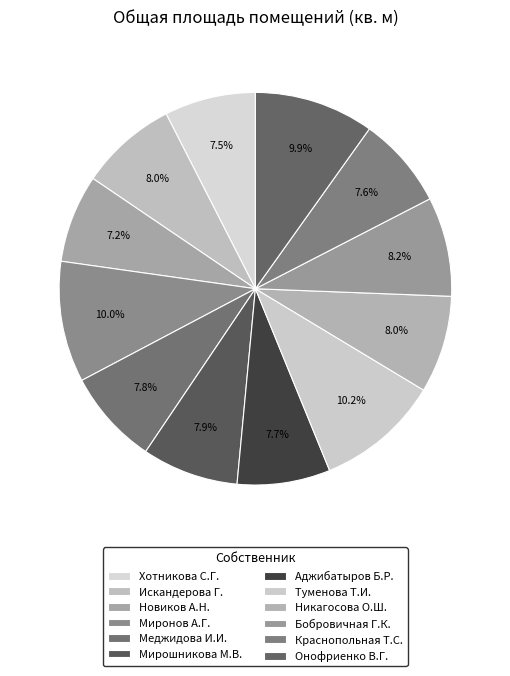

Count the number of slices in the pie.

12